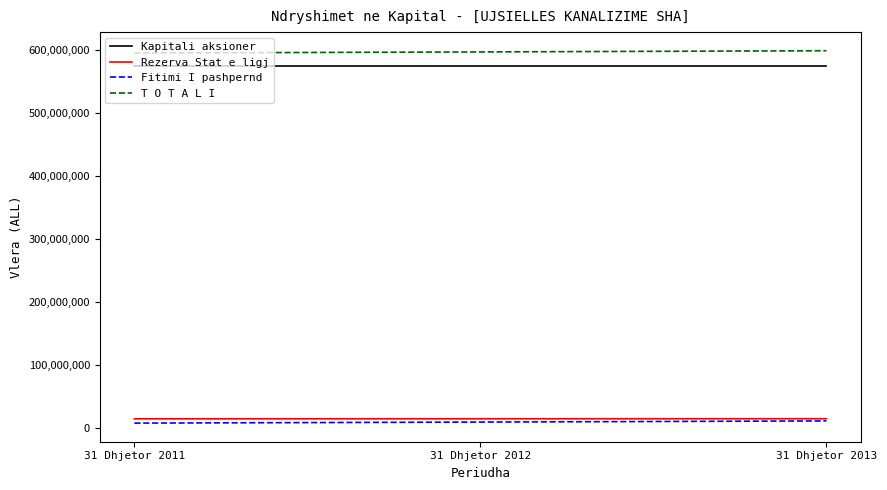

What is the total value across all series at 31 Dhjetor 2012?

1195110428